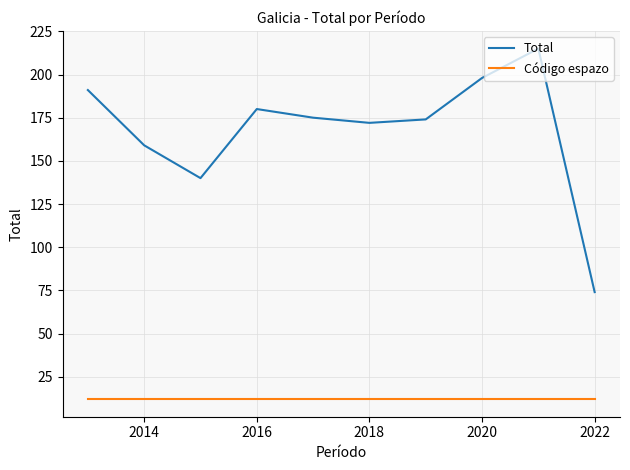

What is the difference between the second highest and minimum values in the Total series?

124